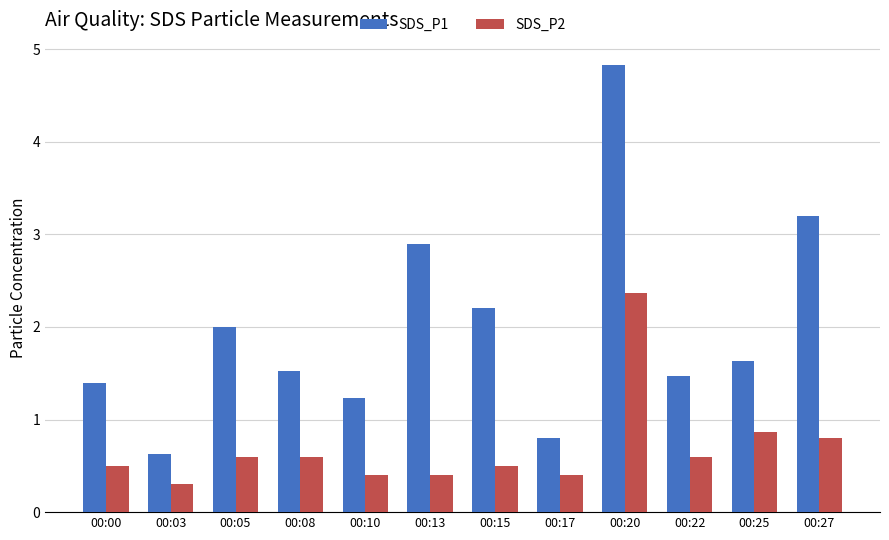

What is the greatest value displayed?

4.8